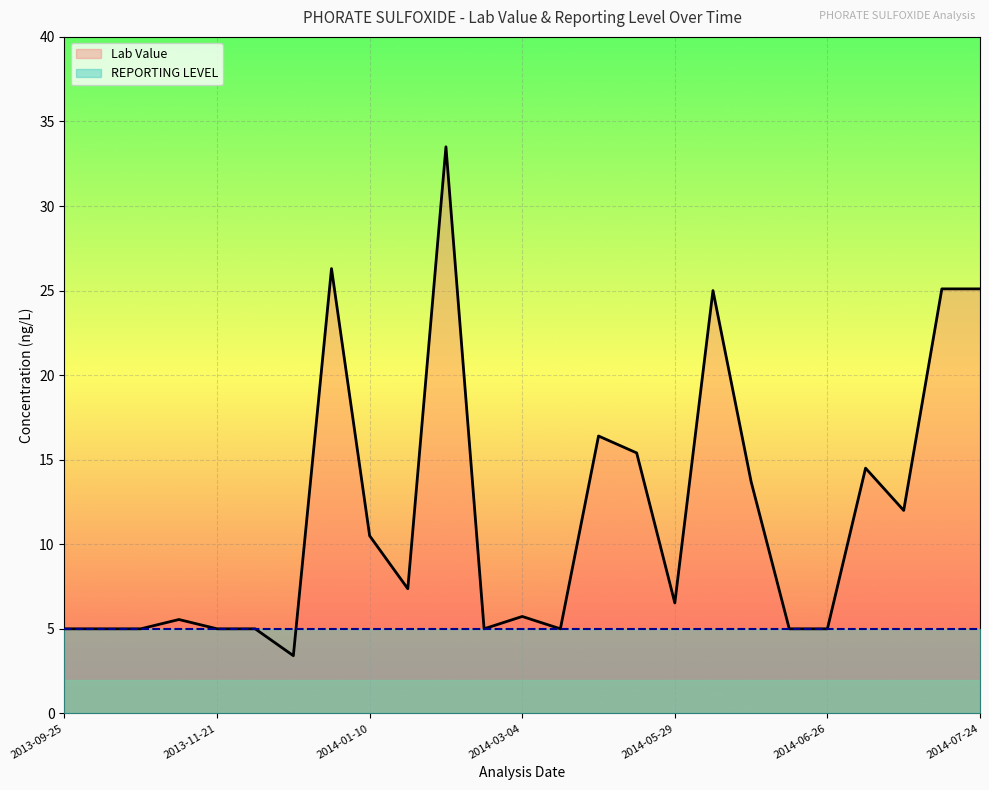

What position from the right is 2014-06-05?

8